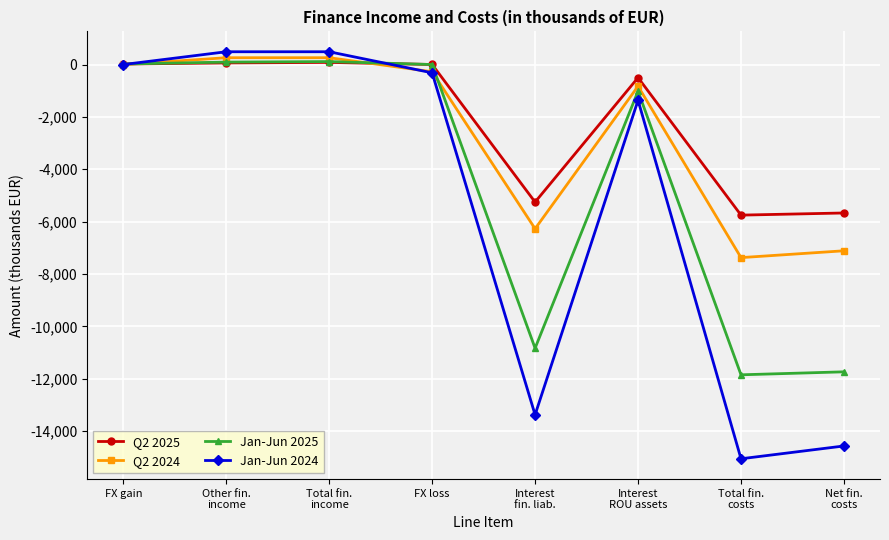

Which series ends up on top after the final intersection of Jan-Jun 2025 and Q2 2025?

Q2 2025